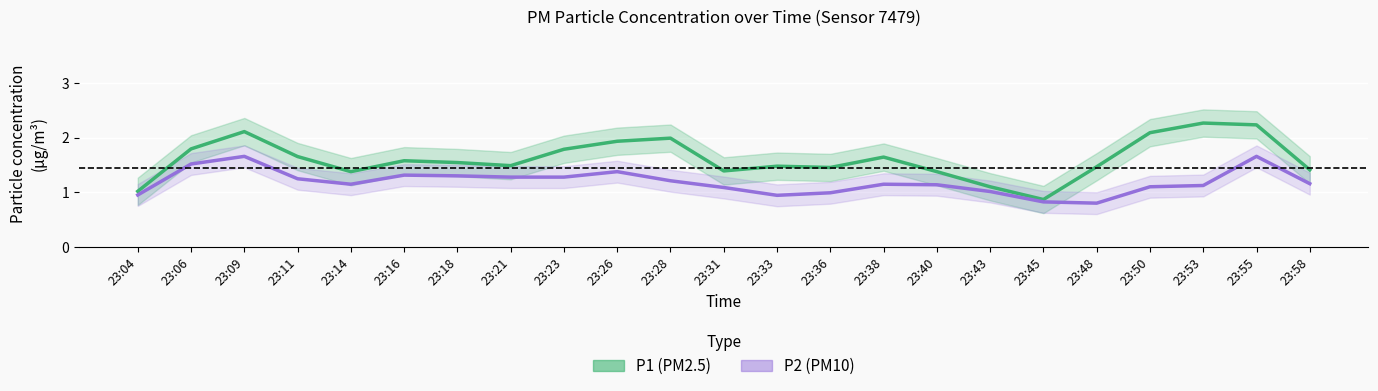

Is the value of P2 (PM10) at 23:09 greater than the value of P1 (PM2.5) at 23:48?

Yes